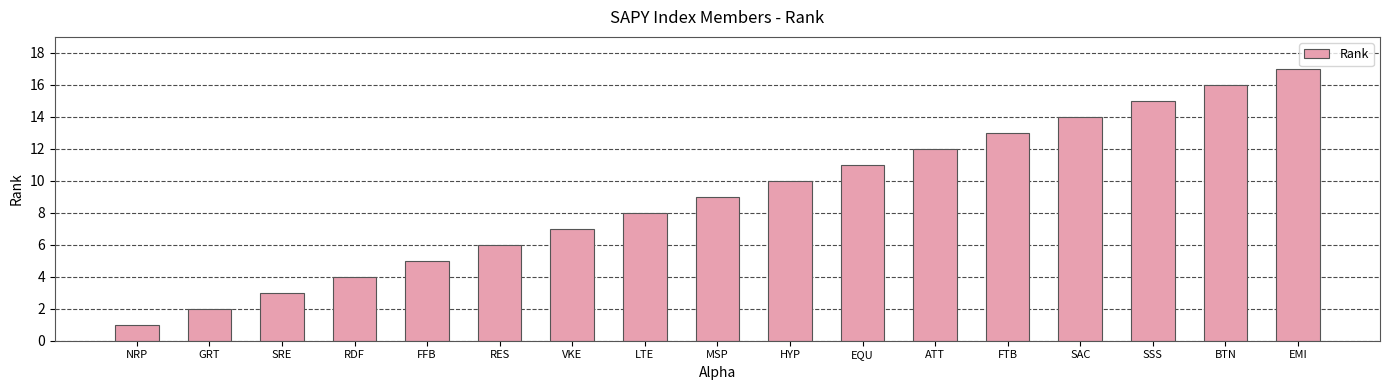

Reading left to right, list all the values displayed in this chart.

NRP=1	GRT=2	SRE=3	RDF=4	FFB=5	RES=6	VKE=7	LTE=8	MSP=9	HYP=10	EQU=11	ATT=12	FTB=13	SAC=14	SSS=15	BTN=16	EMI=17